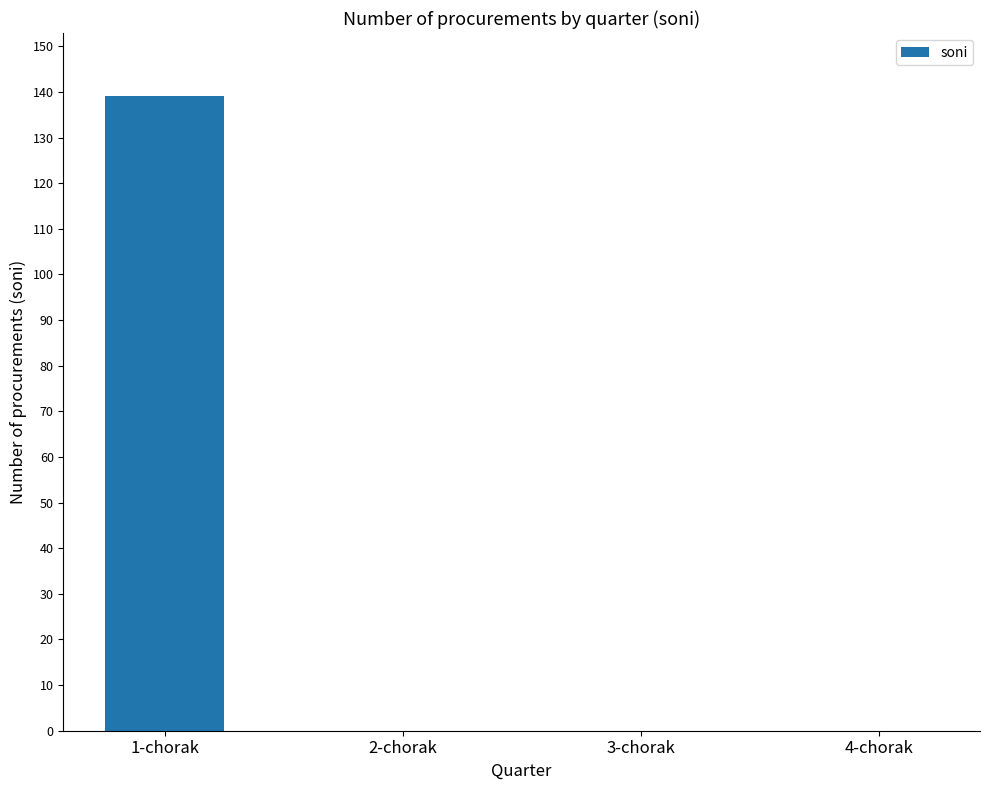

Count the values in the range 0 to 139.

4